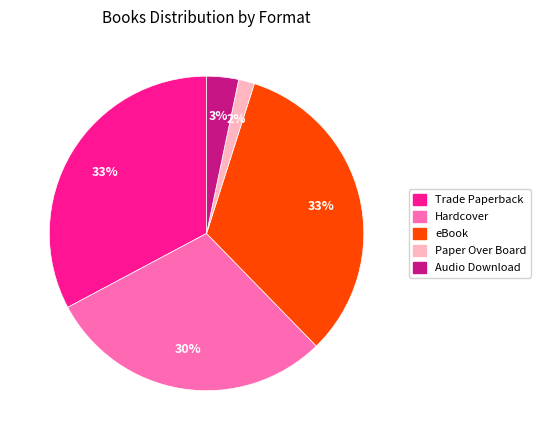

Count the number of slices in the pie.

5